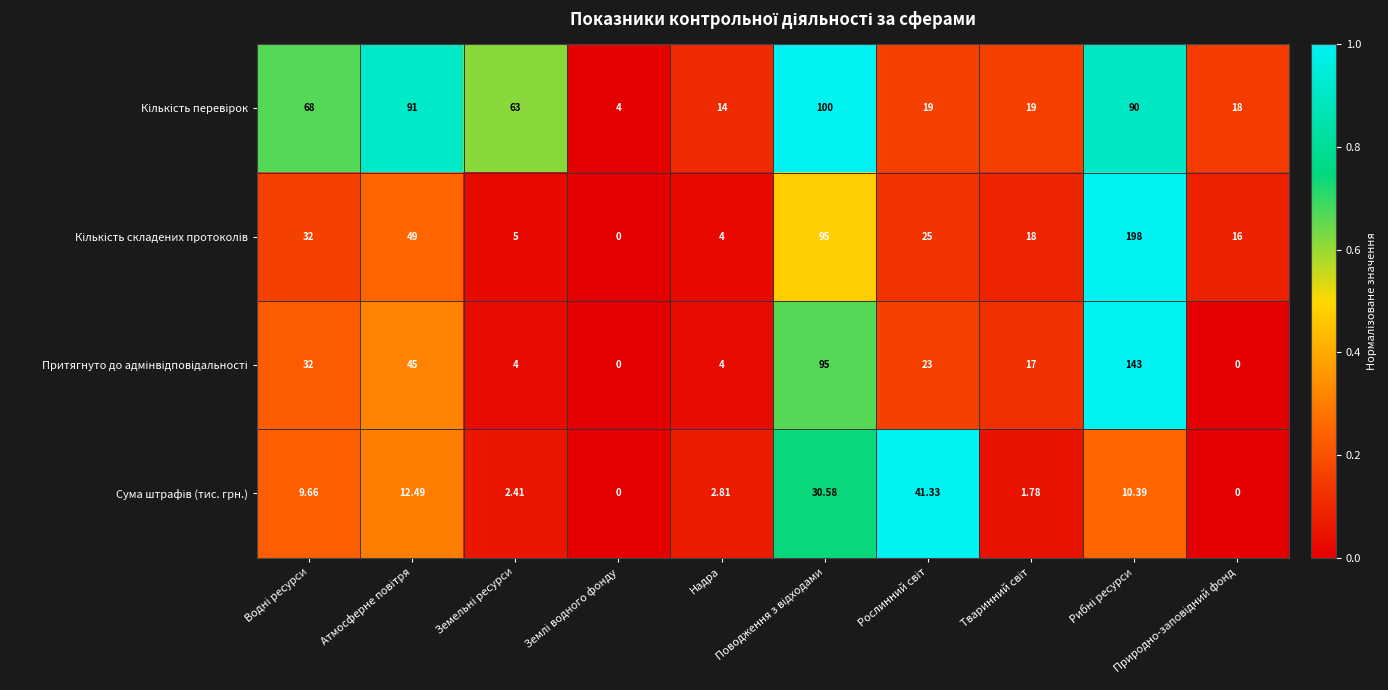

How many distinct data groups are displayed?

4